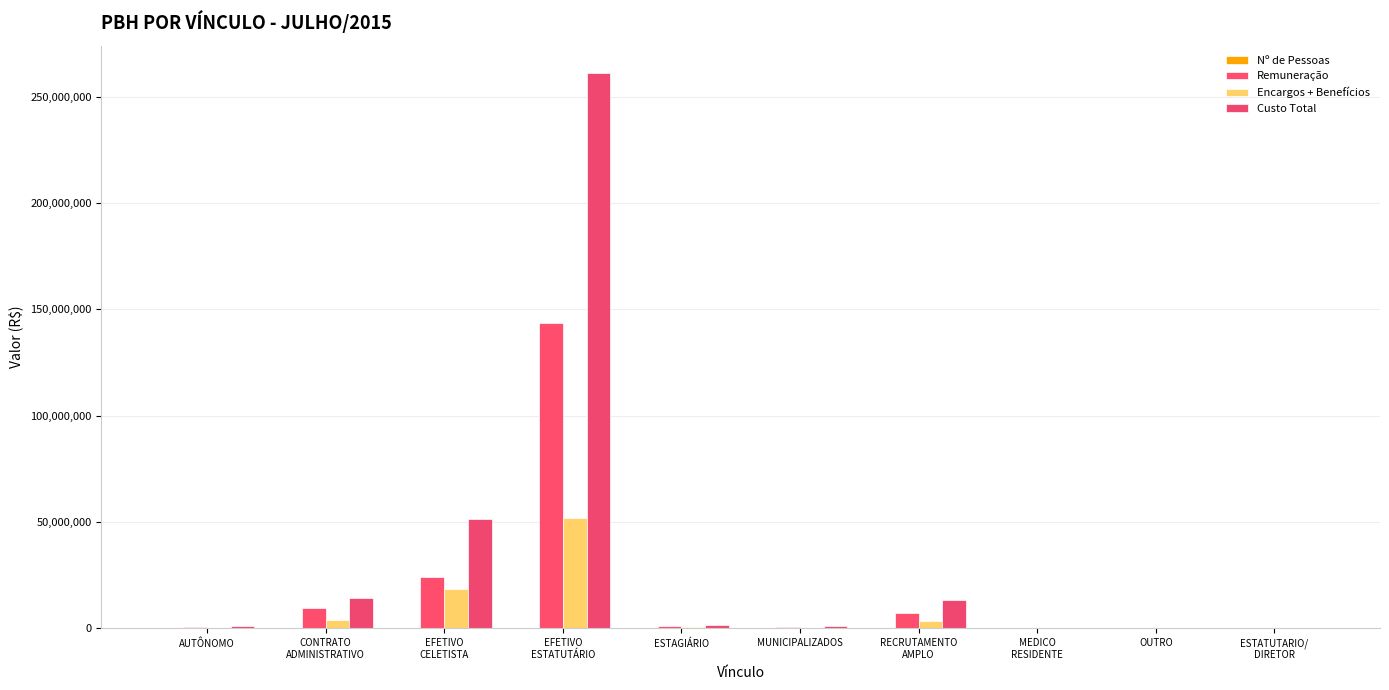

Are the bars grouped side by side (vs. stacked)?

Yes